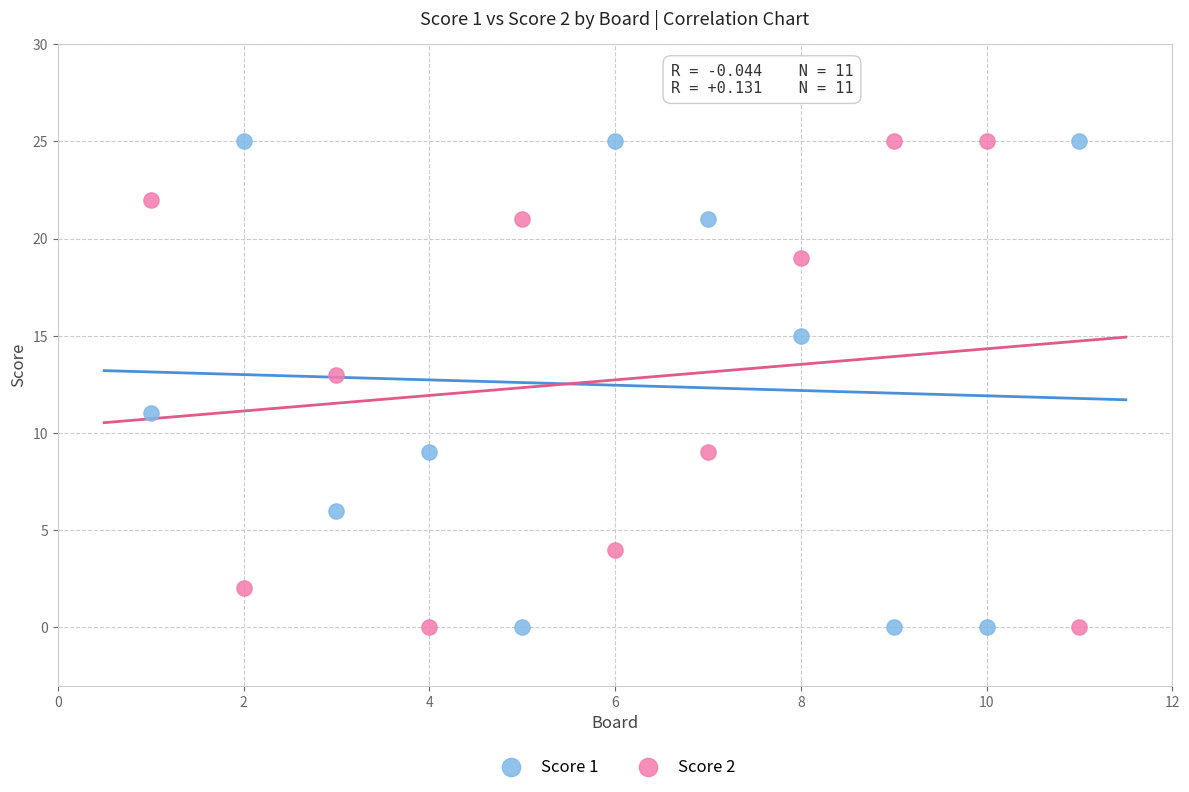

What is the X range (max minus min) for the scatter plot?

10